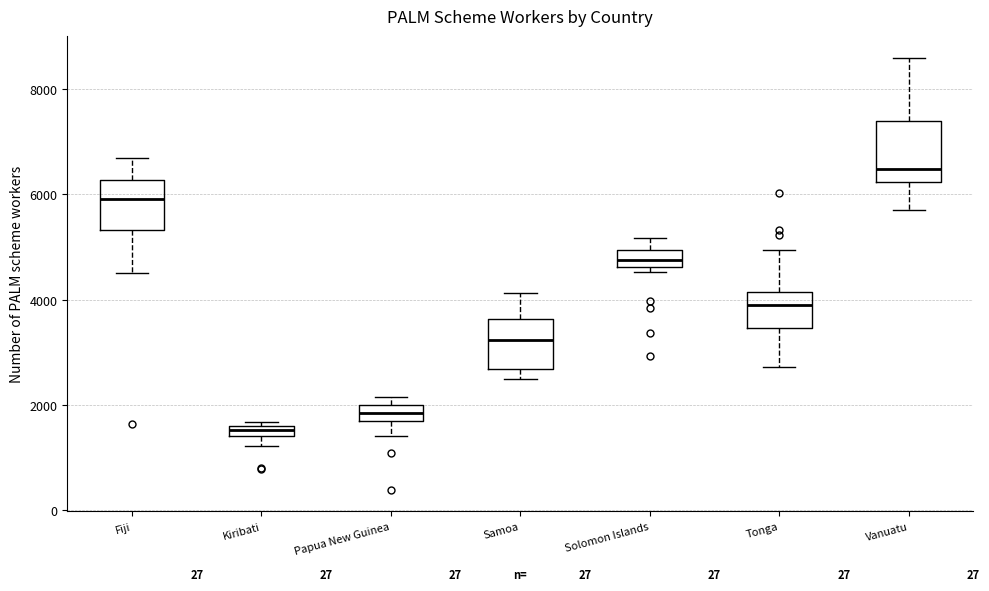

Which box's median line is the highest?

Vanuatu